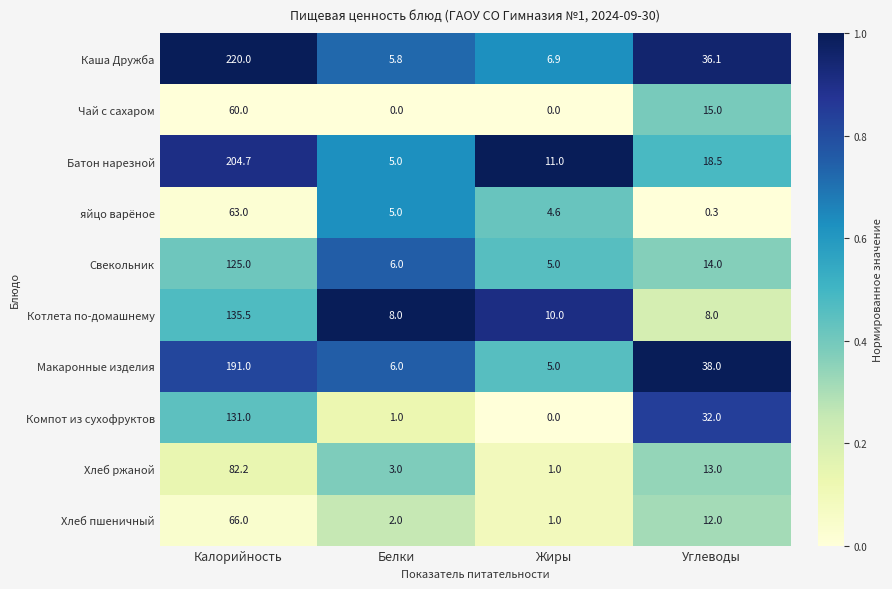

How many Чай с сахаром values are between 0 and 60?

4